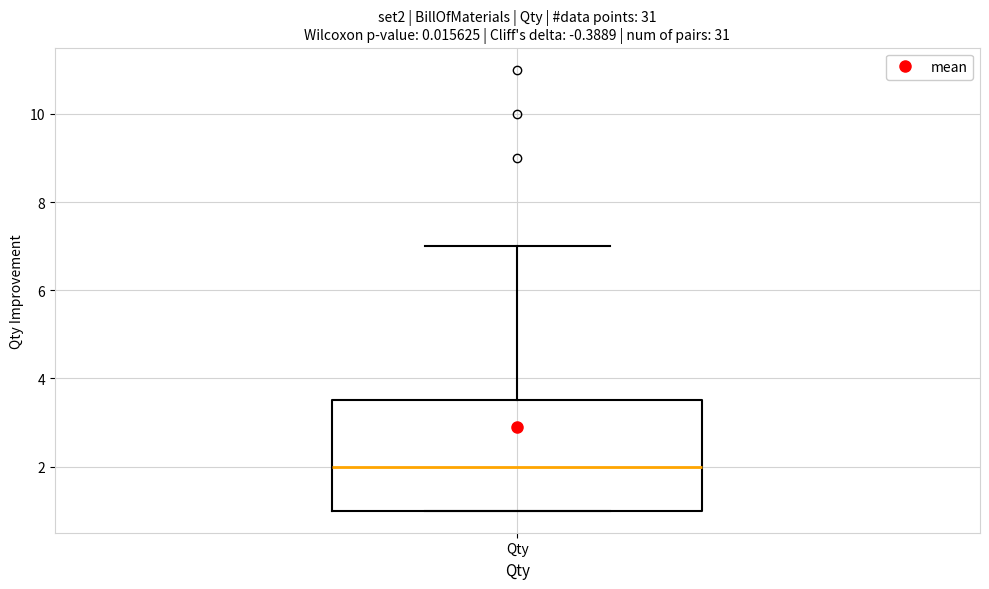

Where is the upper edge of the box for Qty on the y-axis? The values are not printed on the chart, so give them approximately, as read against the axis.

3.6